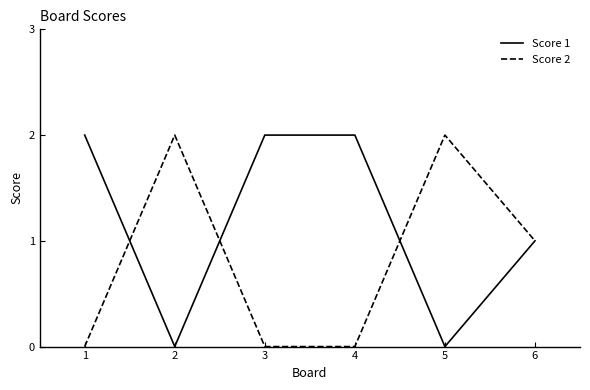

Which series has the largest total across all categories?

Score 1